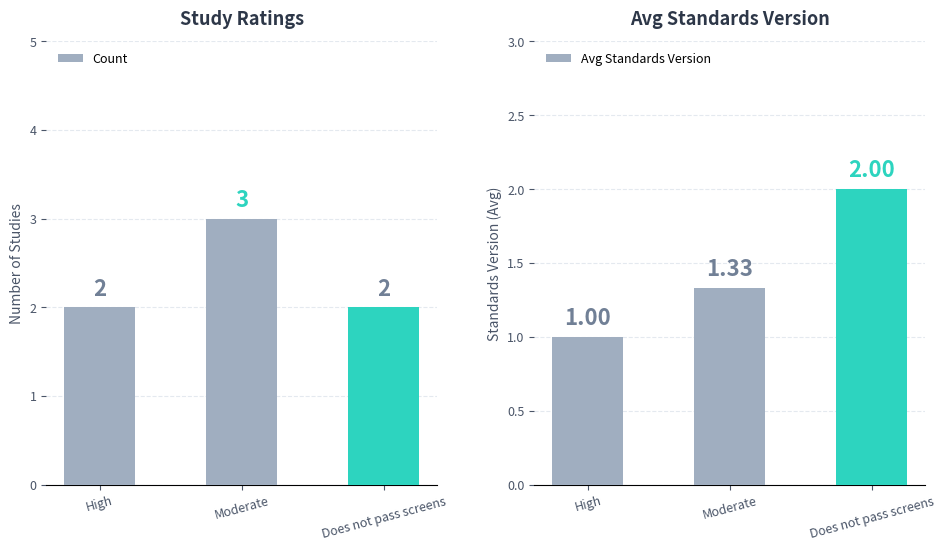

The value of Avg Standards Version at Moderate is 1.7. True or false?

False